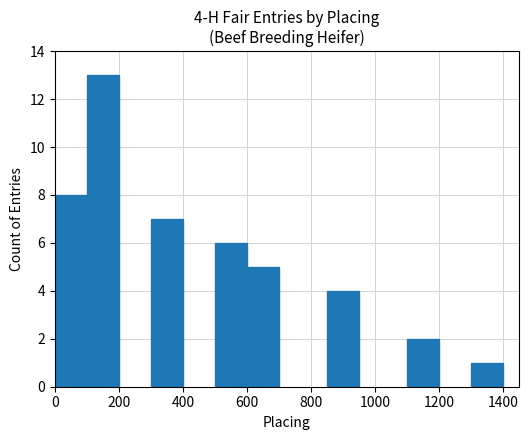

What is the difference between the maximum and minimum values?

12